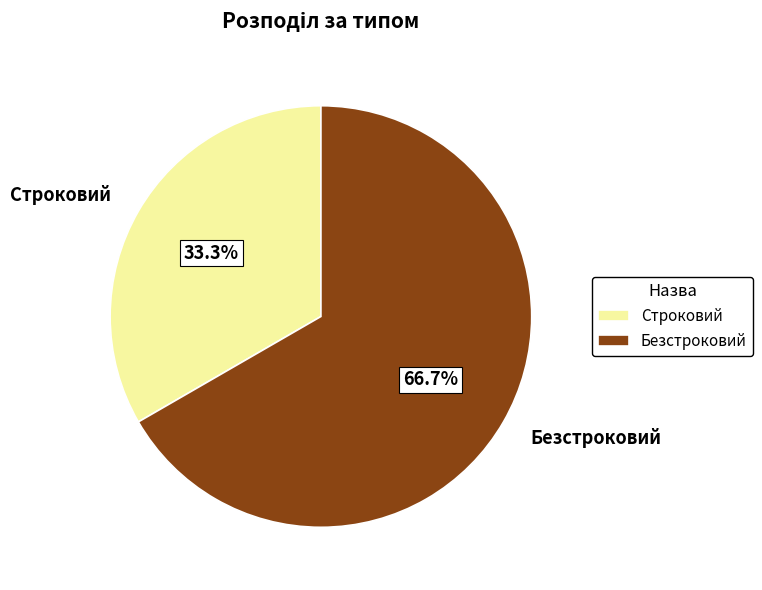

What is the total percentage of Строковий and Безстроковий?

100.0%